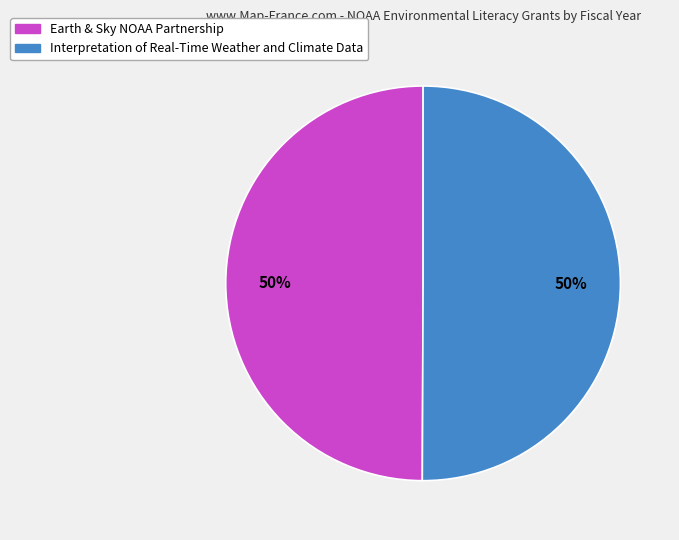

Approximately how many times larger is the value at Interpretation of Real-Time Weather and Climate Data compared to Earth & Sky NOAA Partnership?

1.0